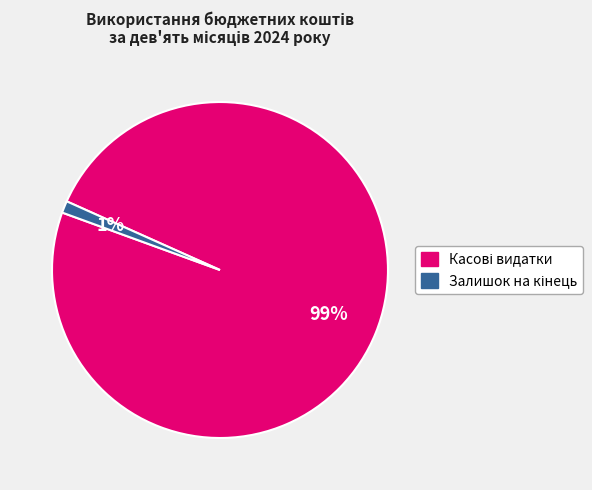

To the nearest percent, what is the difference between the largest and smallest slice percentages?

98%